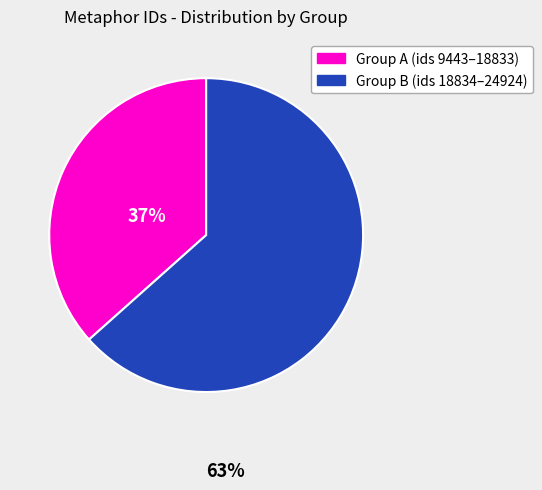

Does any single category account for the majority?

Yes